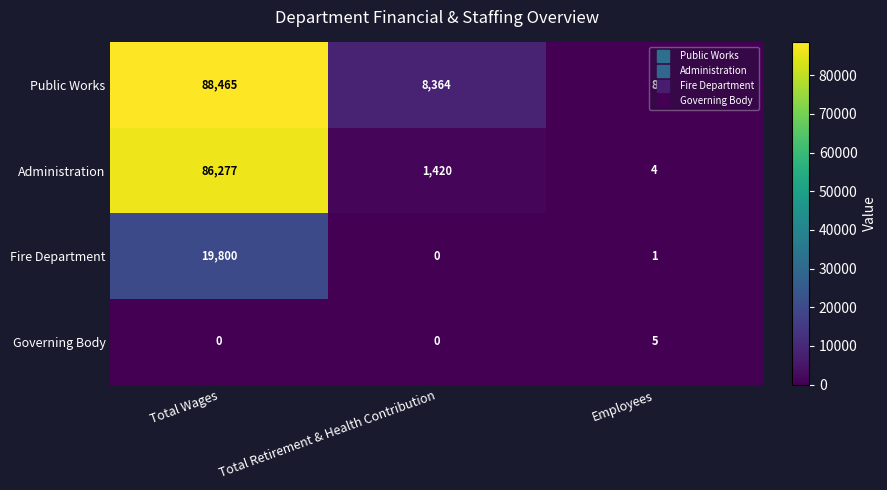

The Public Works series shows 8364 at Total Retirement & Health Contribution. True or false?

True